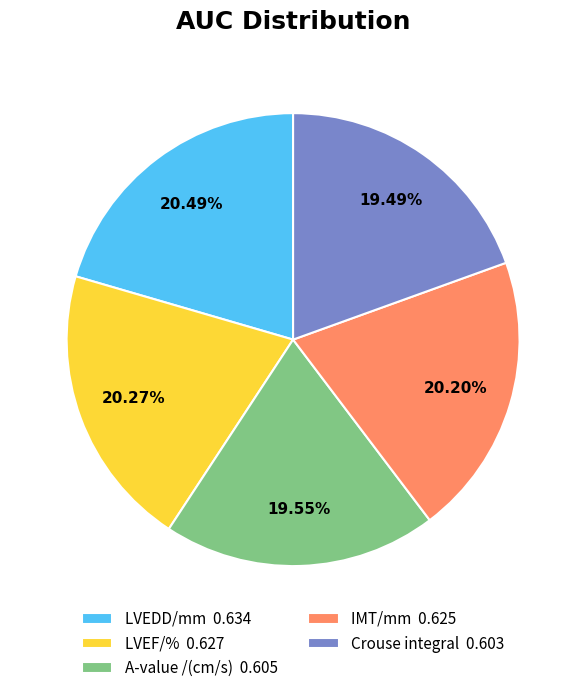

Is the sum of Crouse integral 0.603 and LVEF/% 0.627 greater than half?

No